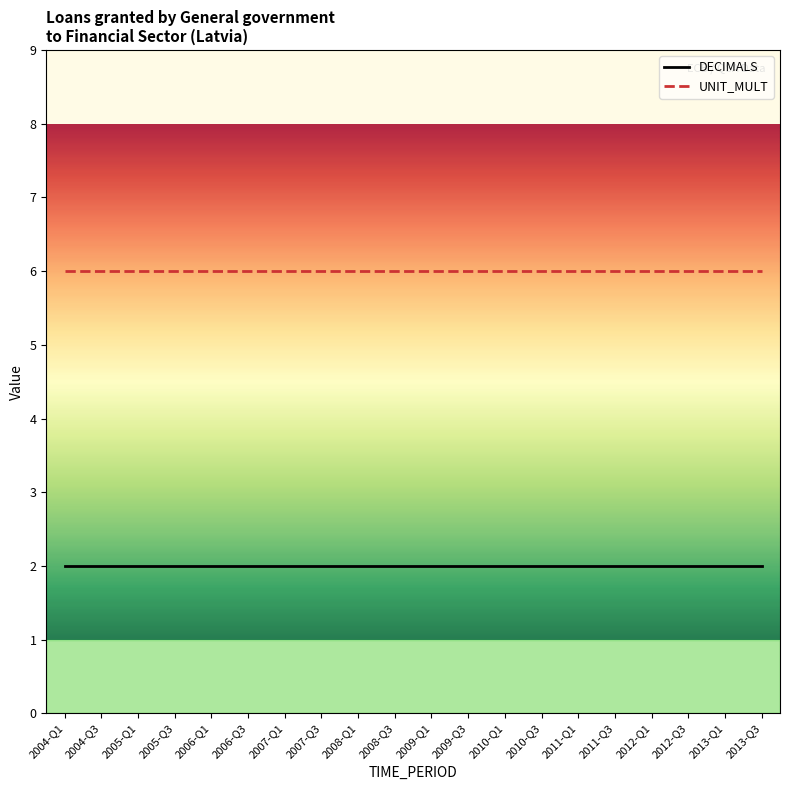

How many lines are shown in the chart?

2